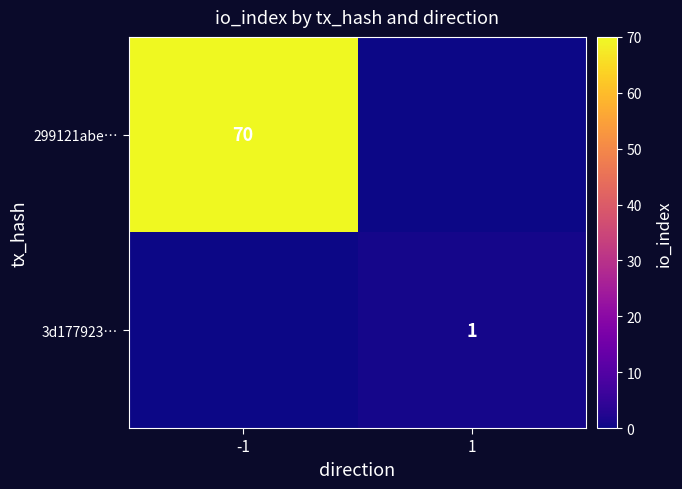

The value of 299121abe… at -1 is 70. True or false?

True